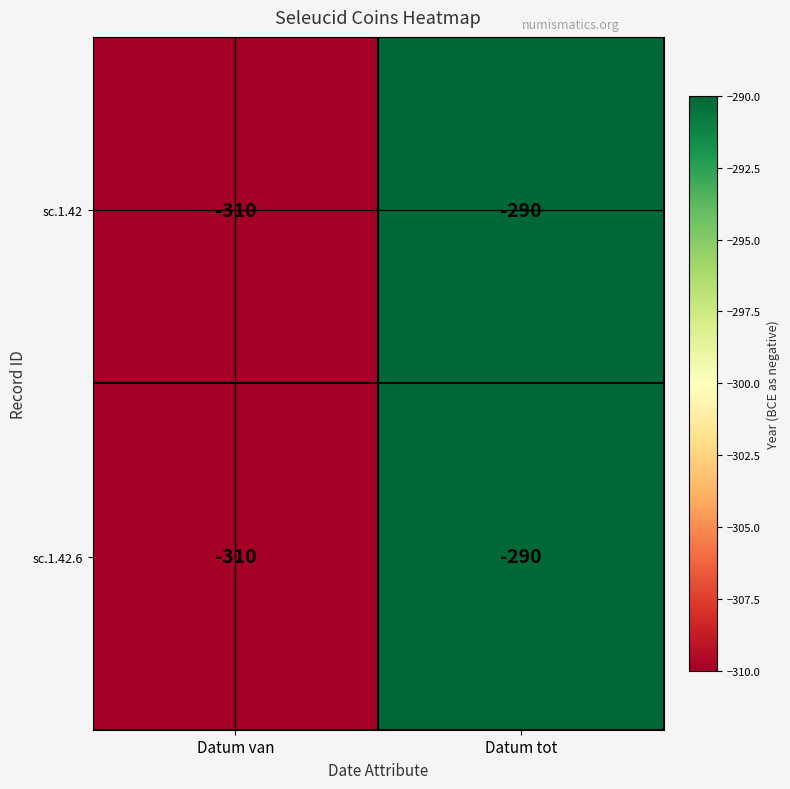

True or false: sc.1.42 has a value of -470 at Datum tot.

False